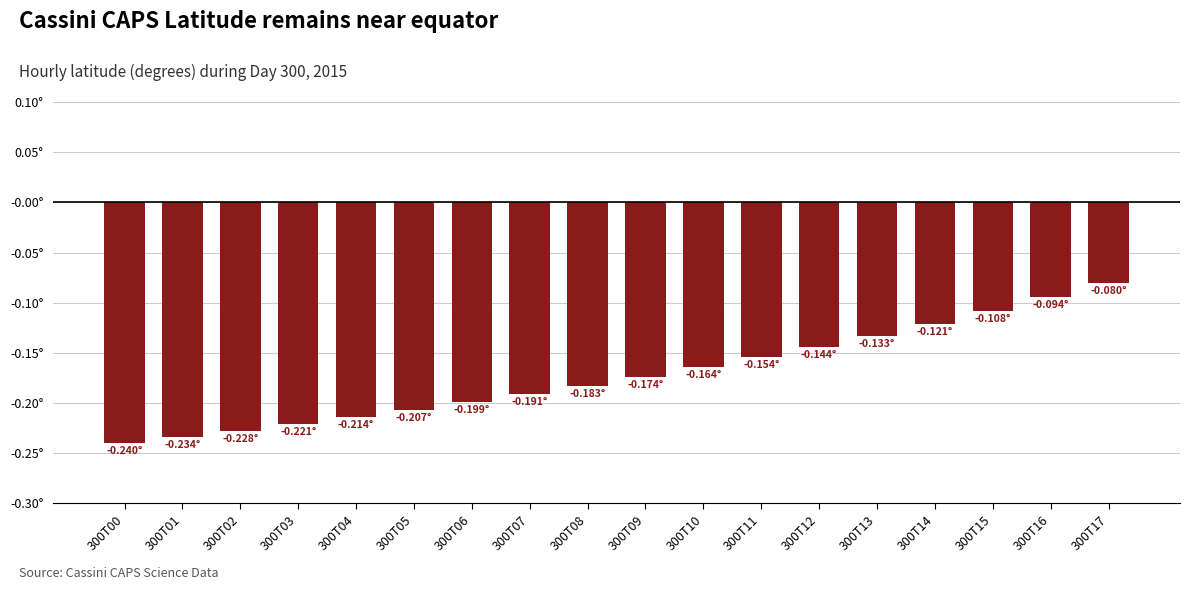

What is the maximum value shown in the chart?

-0.1